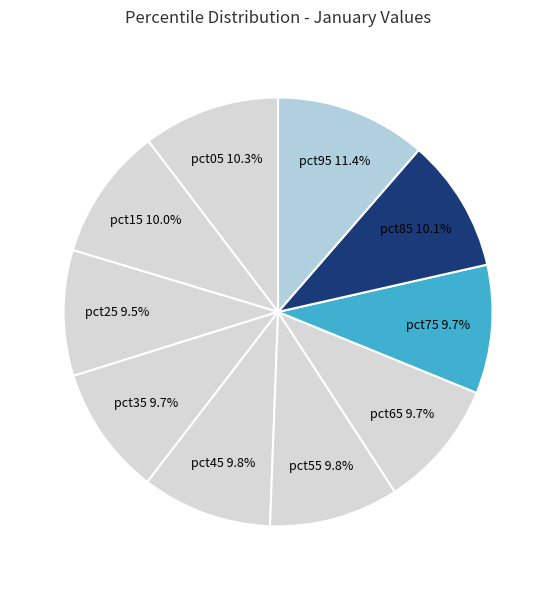

Which slice is the smallest?

pct25